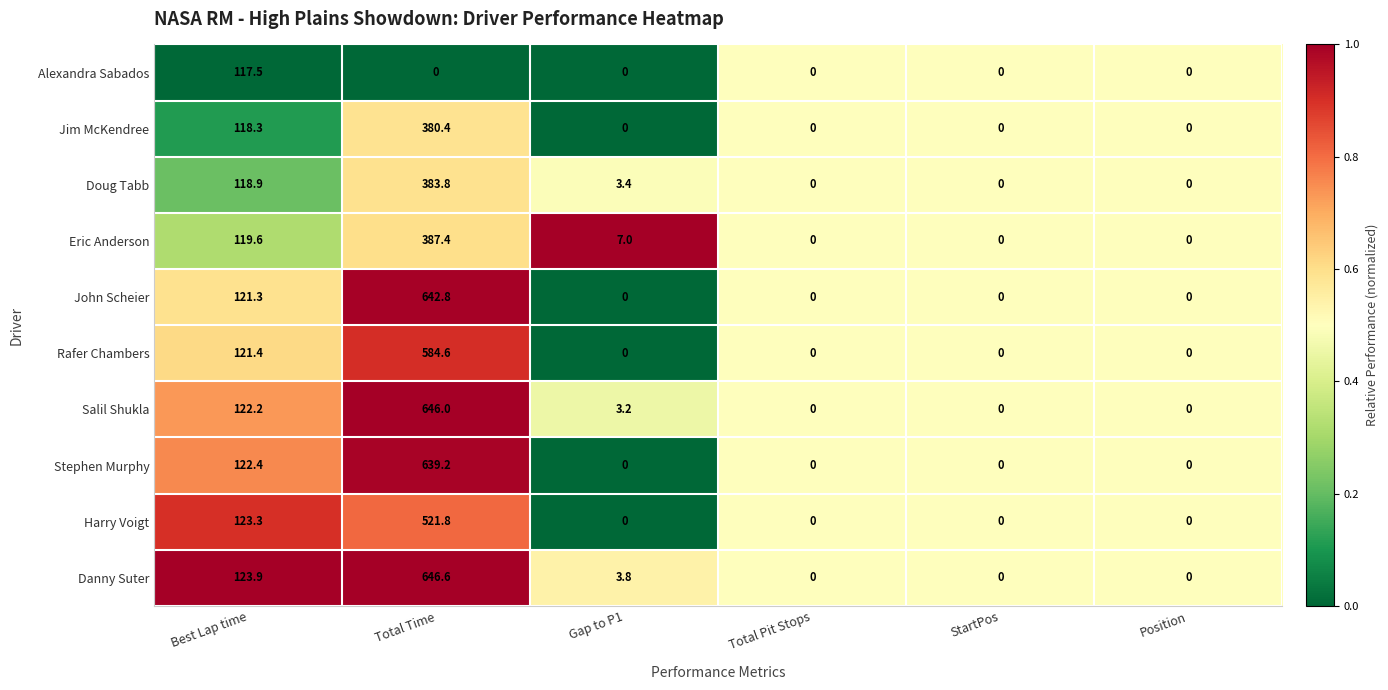

The value of John Scheier at StartPos is 0.0. True or false?

True